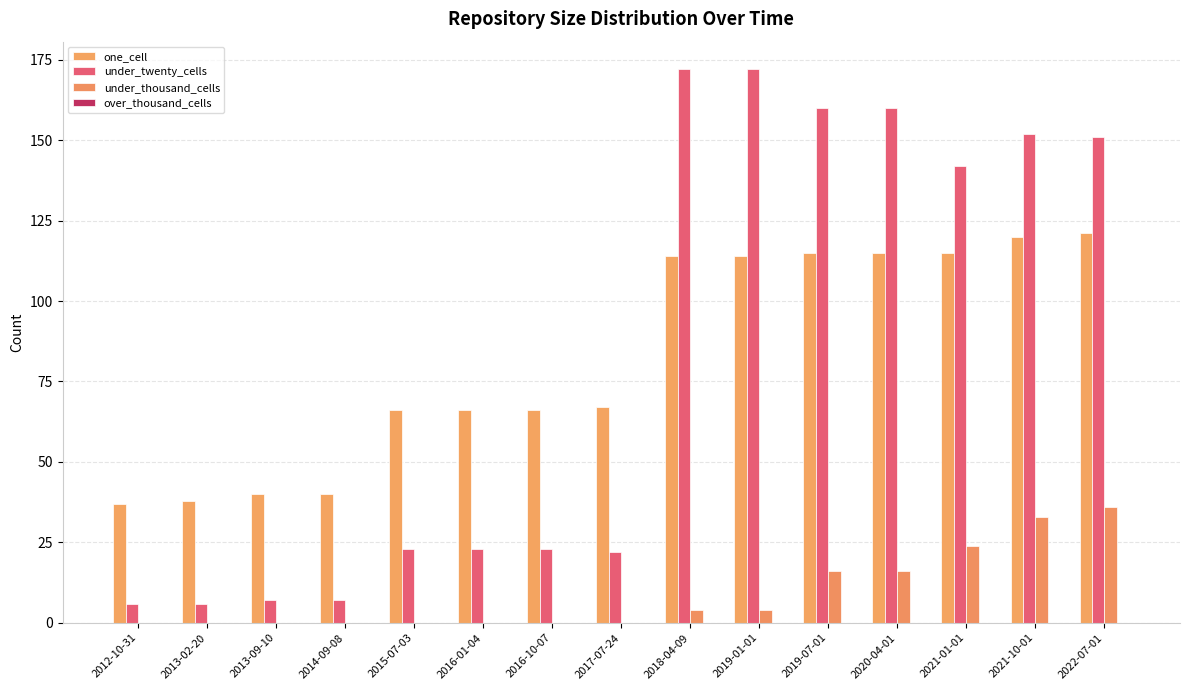

Are the bars grouped side by side (vs. stacked)?

Yes